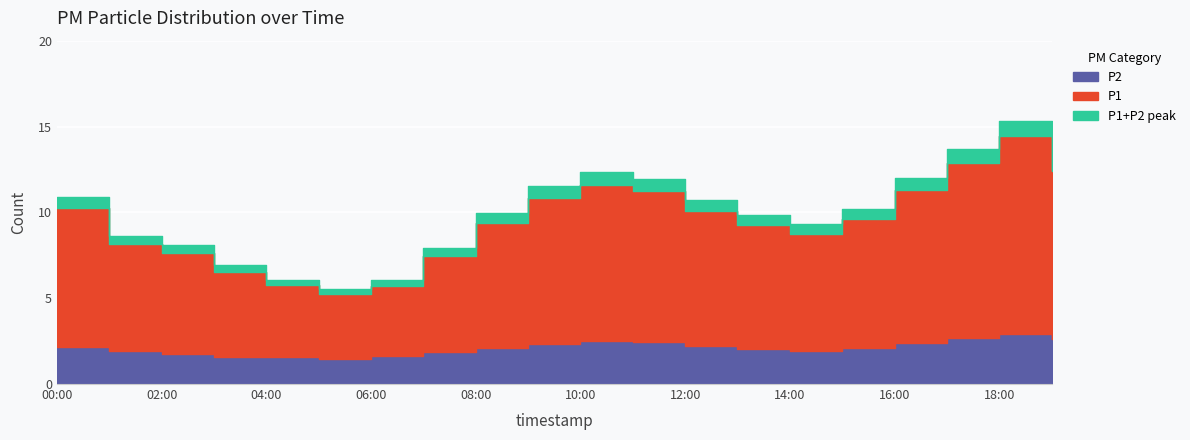

How many values in the P1 series are below 7?

8